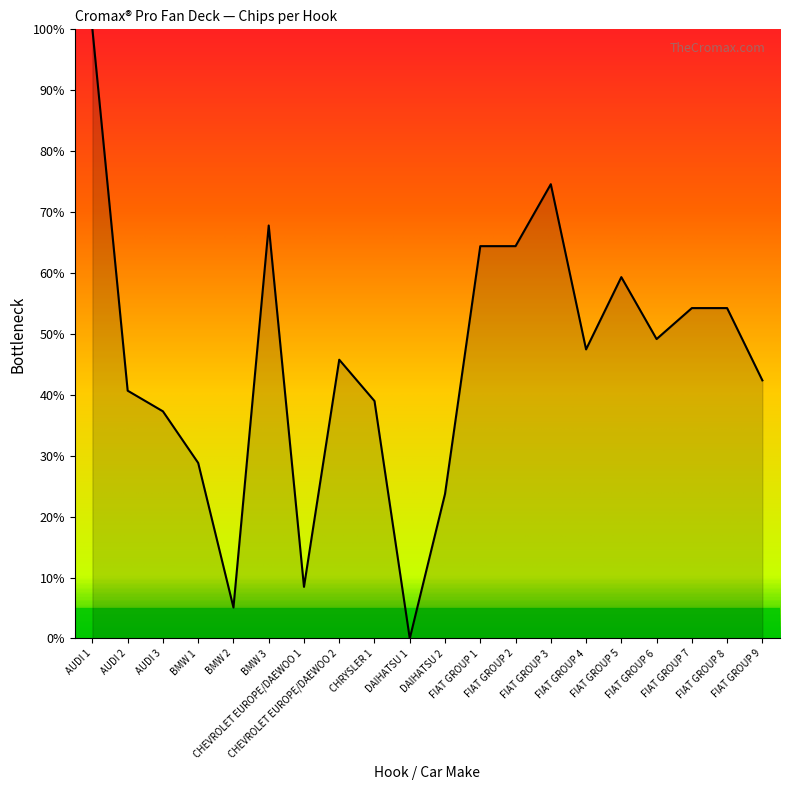

The chart shows a value of 77.7 at FIAT GROUP 4. True or false?

False